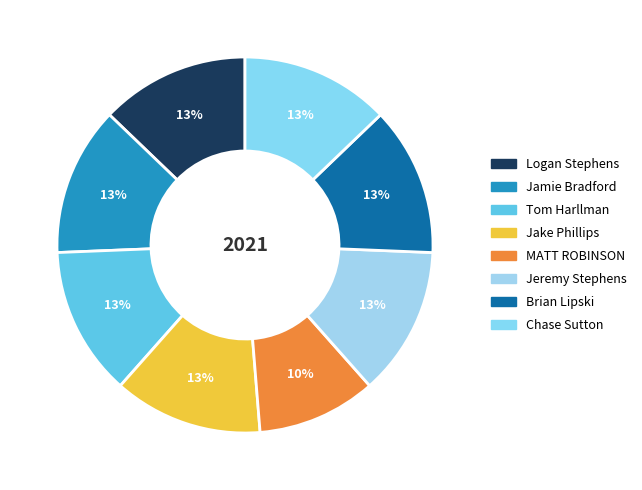

Does Brian Lipski account for over 50% of the chart?

No